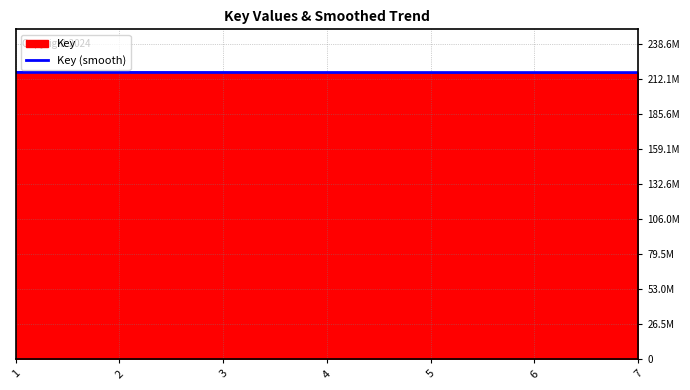

What is the minimum value shown in the chart?

216770553